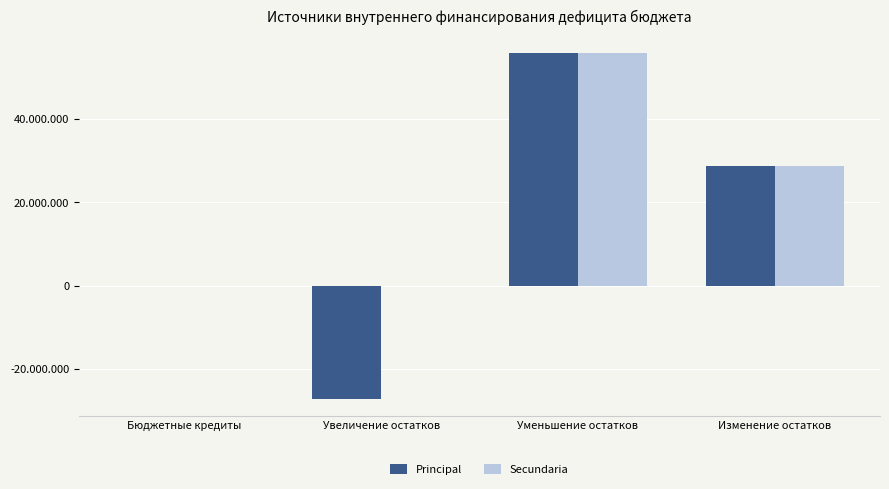

What are all the series names shown in the legend?

Principal, Secundaria